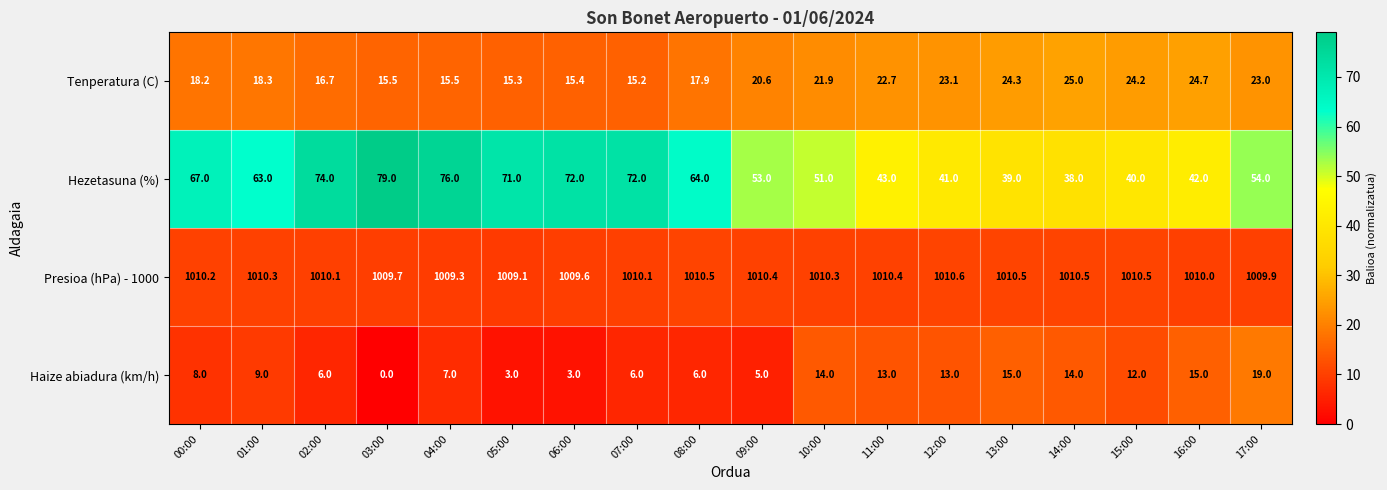

What is the highest value of the Hezetasuna (%) series?

79.0